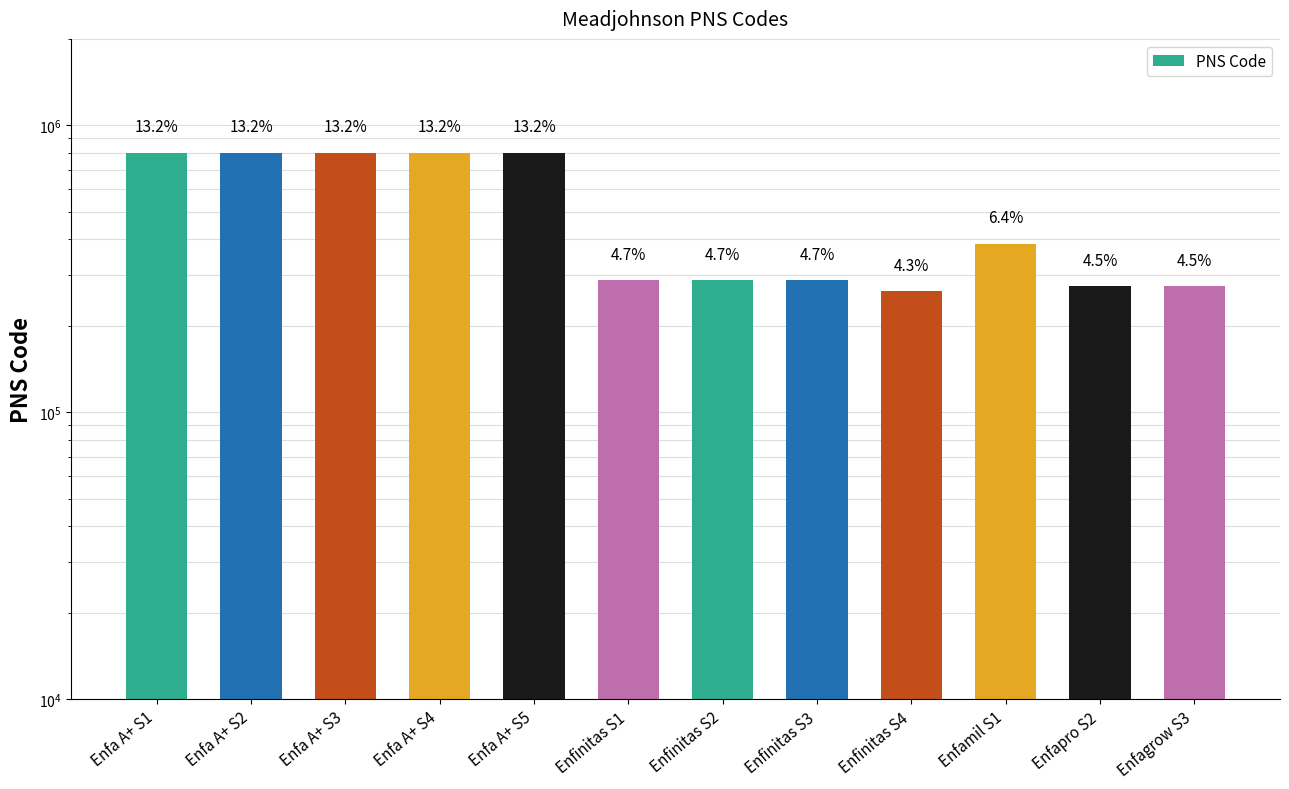

What position from the right is Enfapro S2?

2